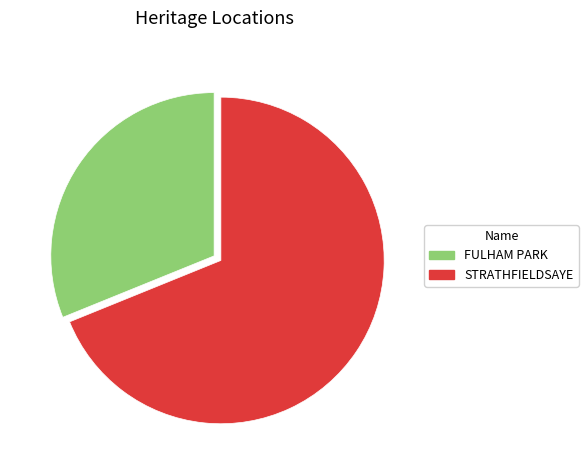

The FULHAM PARK slice represents 31% of the pie. True or false?

True